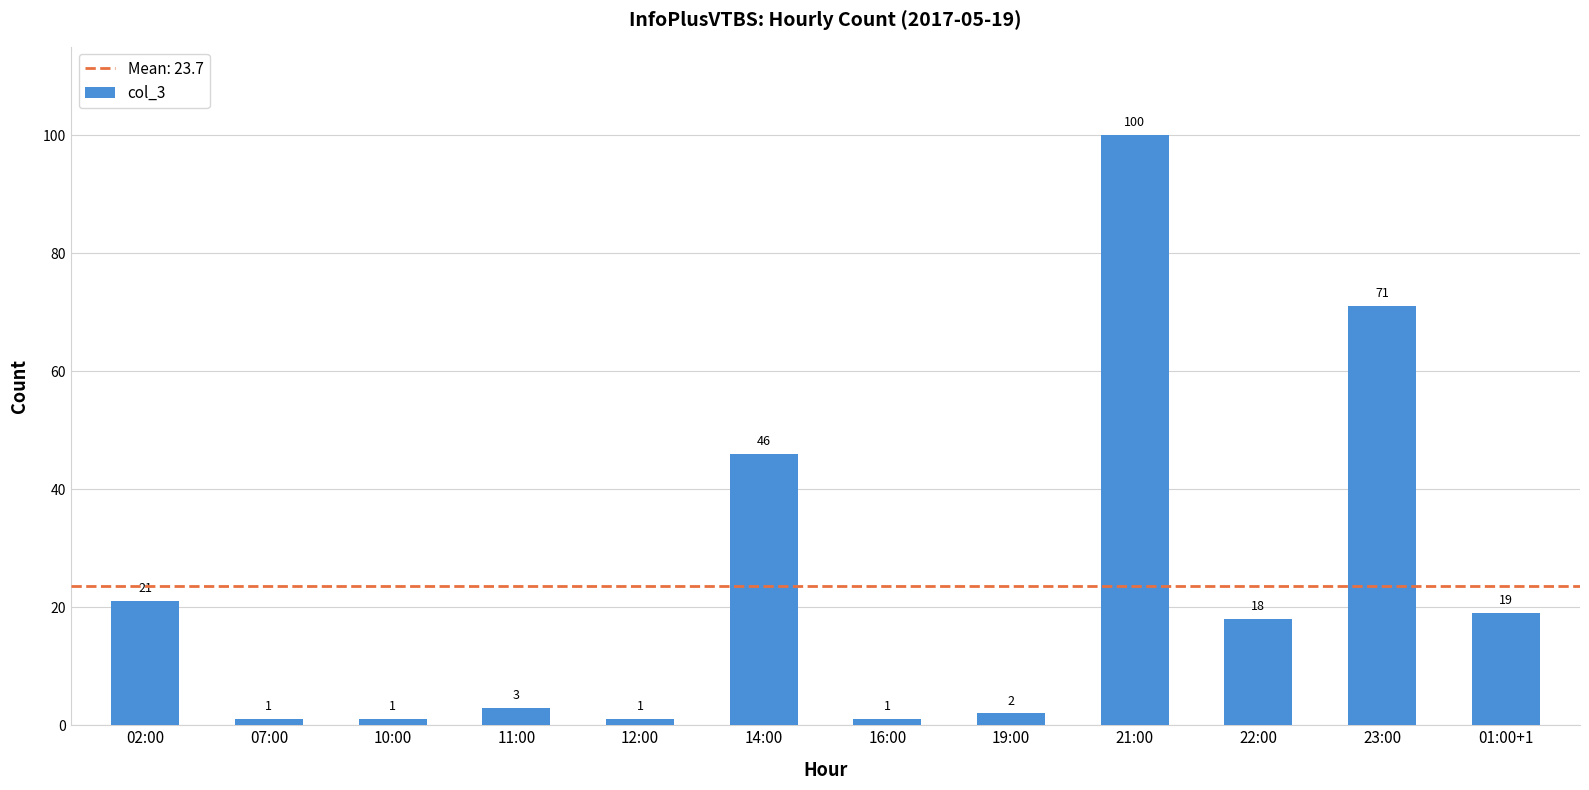

How many bars are there in total?

12